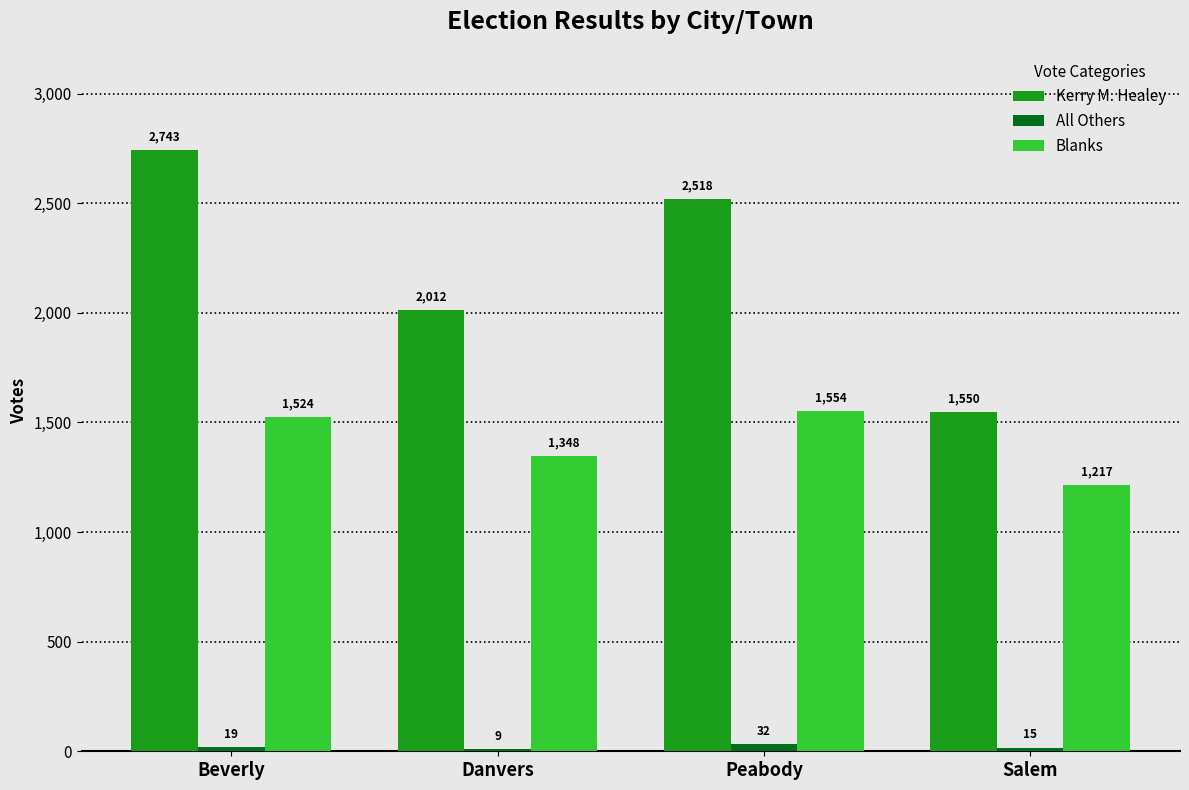

Reading right to left, what are all the values shown in this chart?

Kerry M. Healey: 1550	2518	2012	2743
All Others: 15	32	9	19
Blanks: 1217	1554	1348	1524